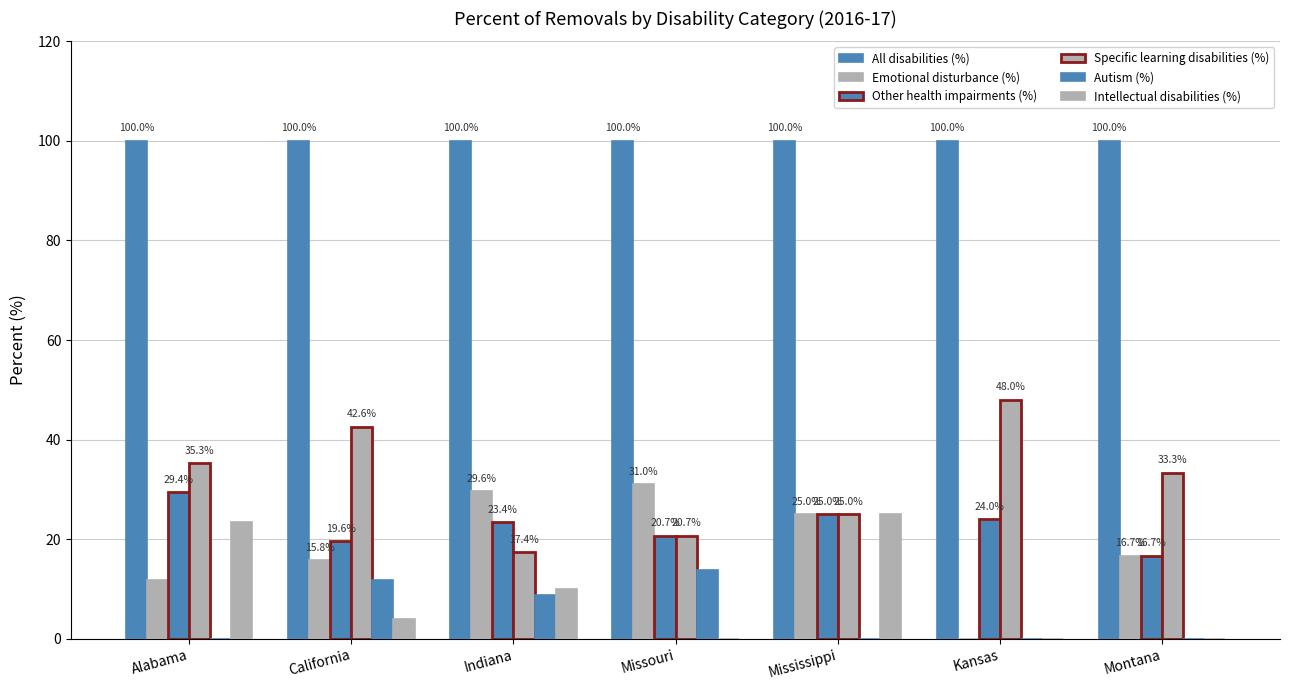

Rank the categories by Intellectual disabilities (%) value from highest to lowest.

Mississippi, Alabama, Indiana, California, Missouri, Kansas, Montana